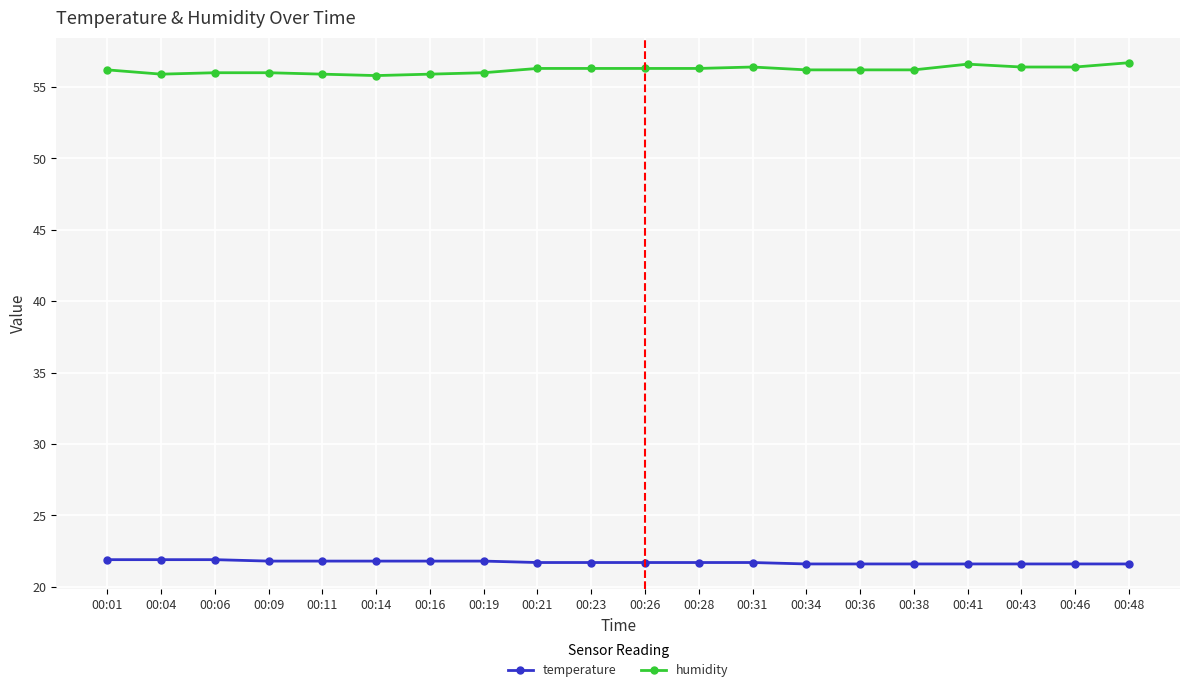

Count the number of data series in this chart.

2